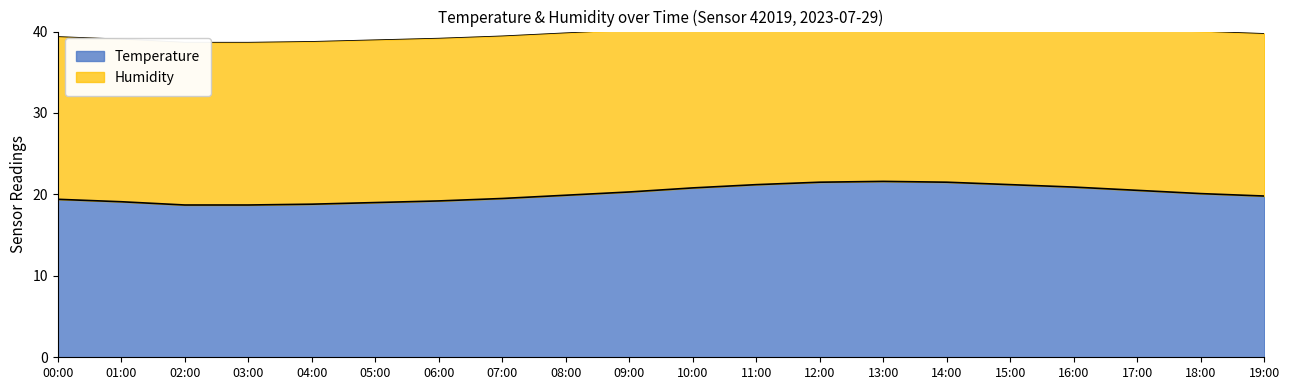

Where is the first local maximum?

13:00